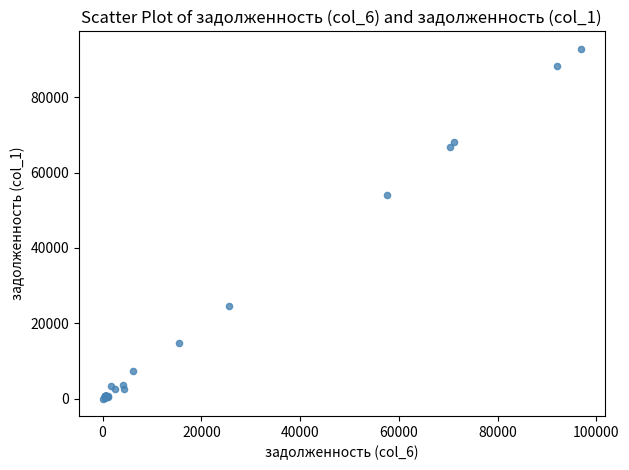

What Y value in the scatter plot is closest to 46427?

53933.6